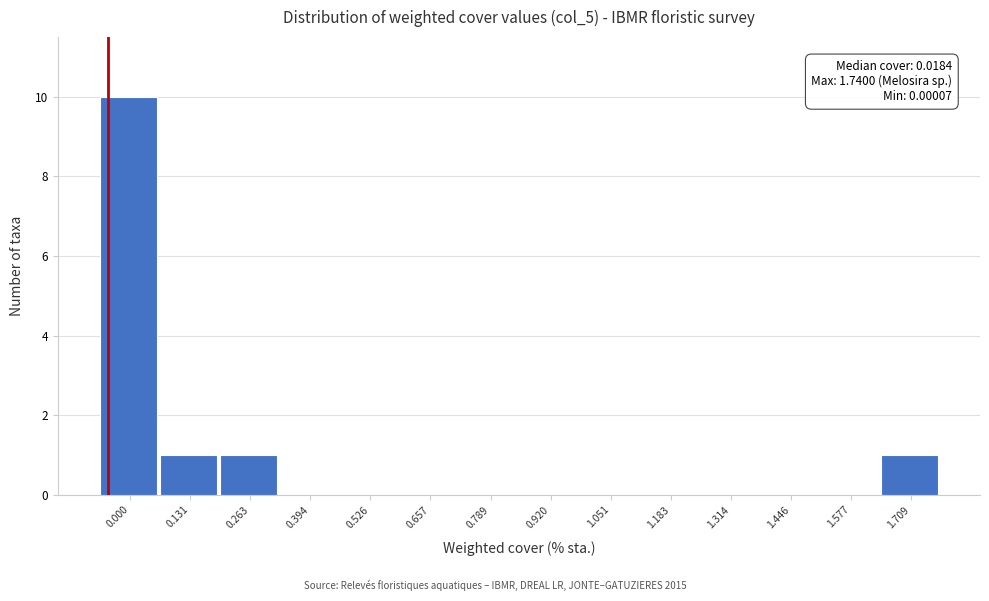

Reading right to left, extract all data points from this chart.

1.709=1	1.577=0	1.446=0	1.314=0	1.183=0	1.051=0	0.920=0	0.789=0	0.657=0	0.526=0	0.394=0	0.263=1	0.131=1	0.000=10